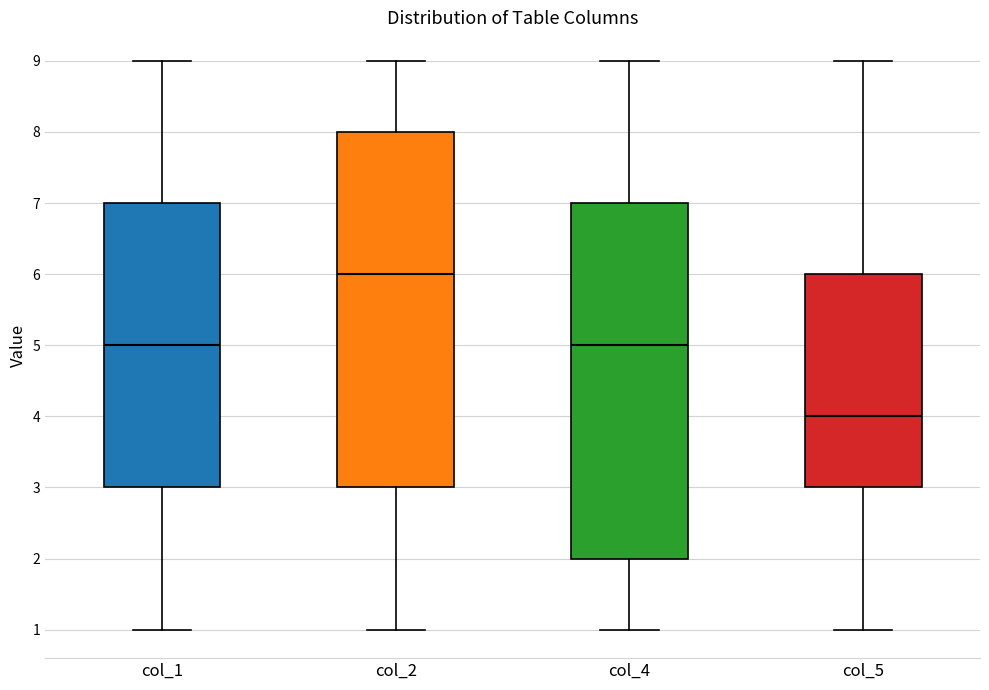

Reading left to right, read every box against the y-axis: the position of its median line, the range the box covers, and the ends of its whiskers. The values are not printed on the chart, so give them approximately, as read against the axis.

col_1: median 5, box 3 to 7, whiskers 1 to 9
col_2: median 6, box 3 to 8, whiskers 1 to 9
col_4: median 5, box 2 to 7, whiskers 1 to 9
col_5: median 4, box 3 to 6, whiskers 1 to 9